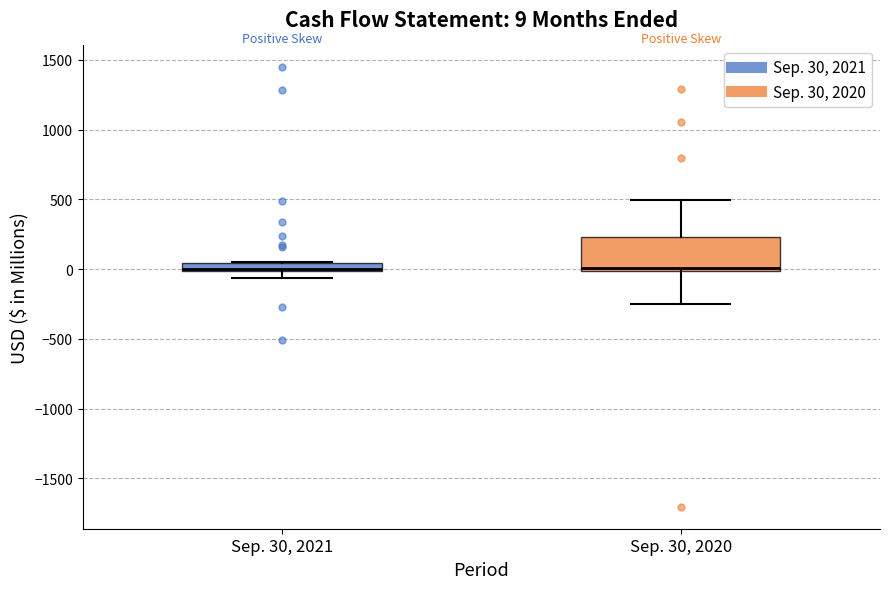

Comparing the boxes themselves (not the whiskers), which one is the tallest?

Sep. 30, 2020